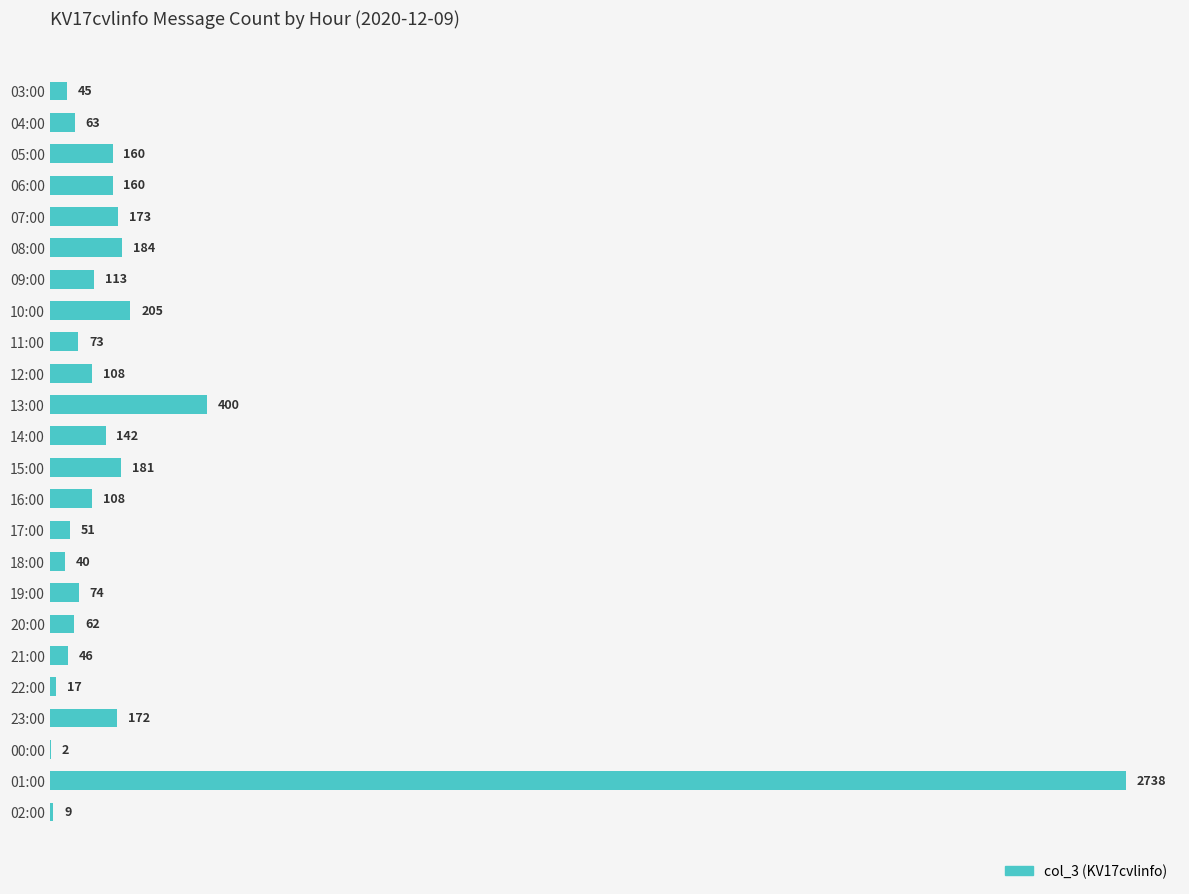

Where is the data nearest to the value 1370?

13:00